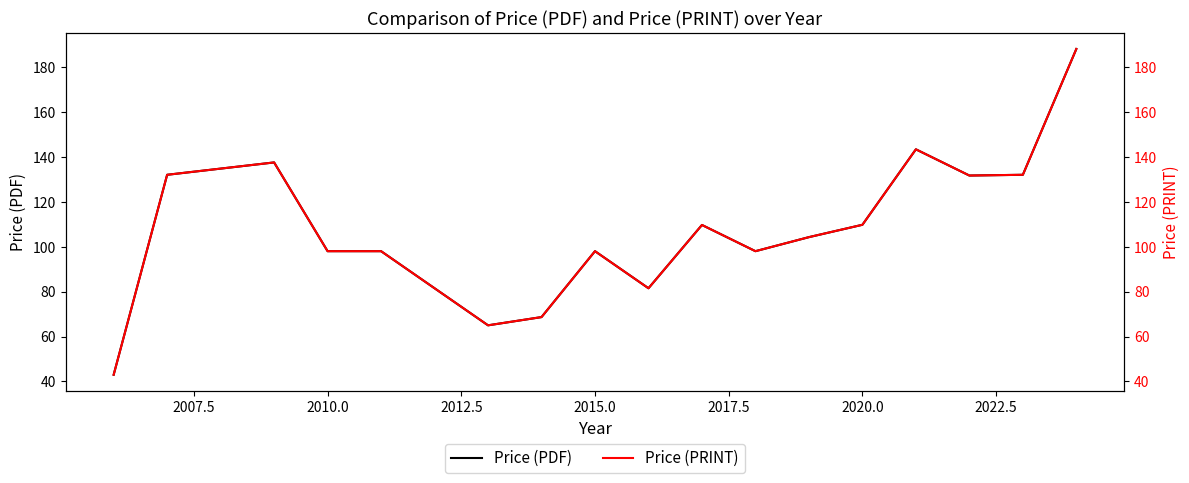

At which label is Price (PDF) closest to 115?

2020.0